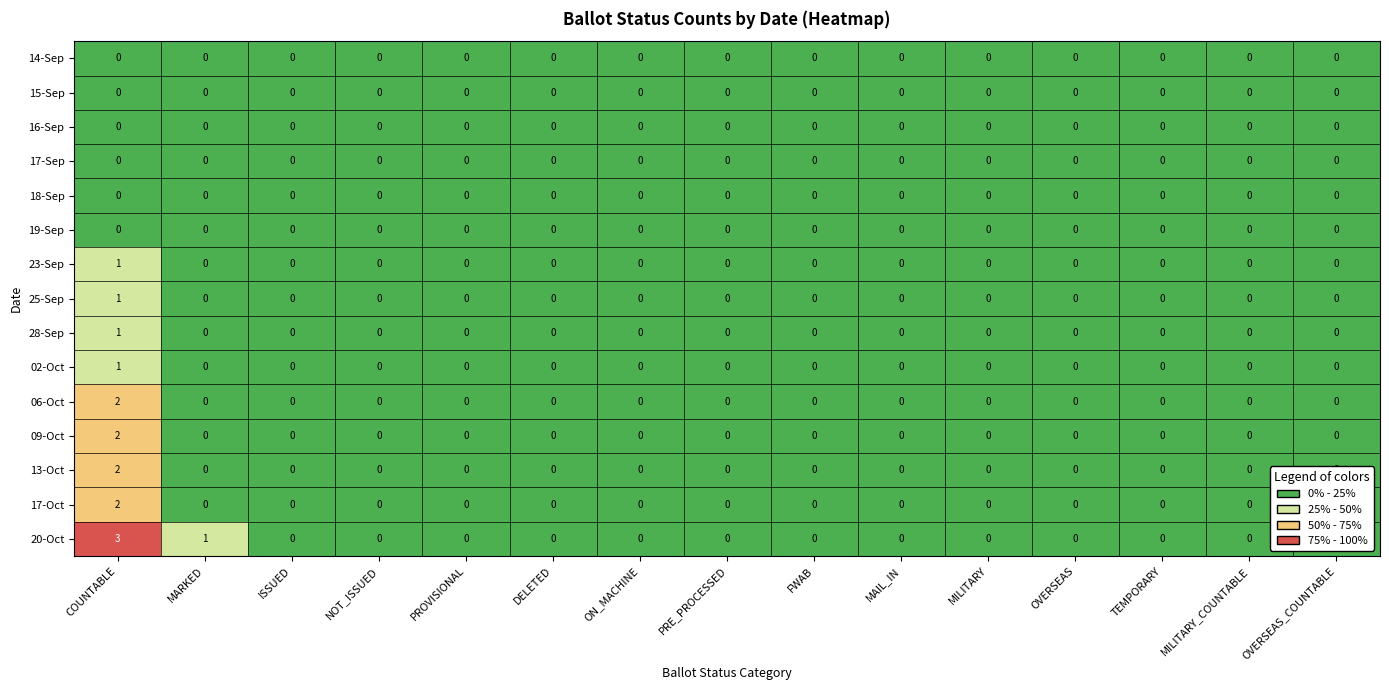

What is the total value across all series at COUNTABLE?

15